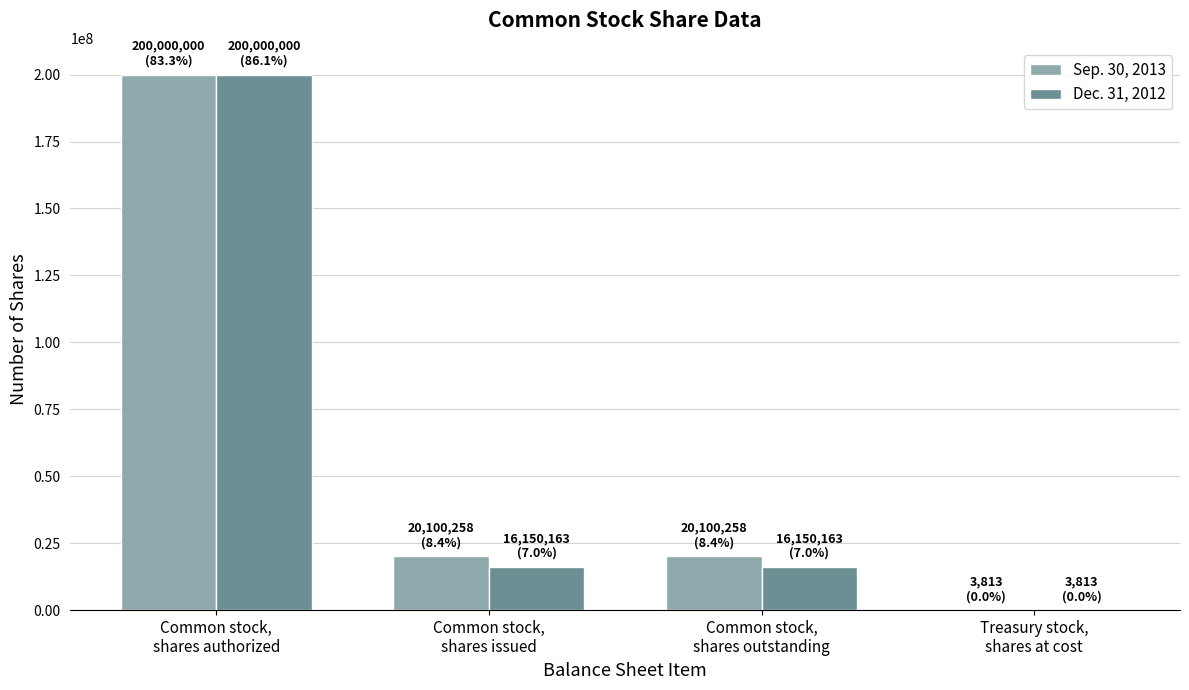

What is the approximate value of Dec. 31, 2012 at Common stock,
shares authorized?

200000000